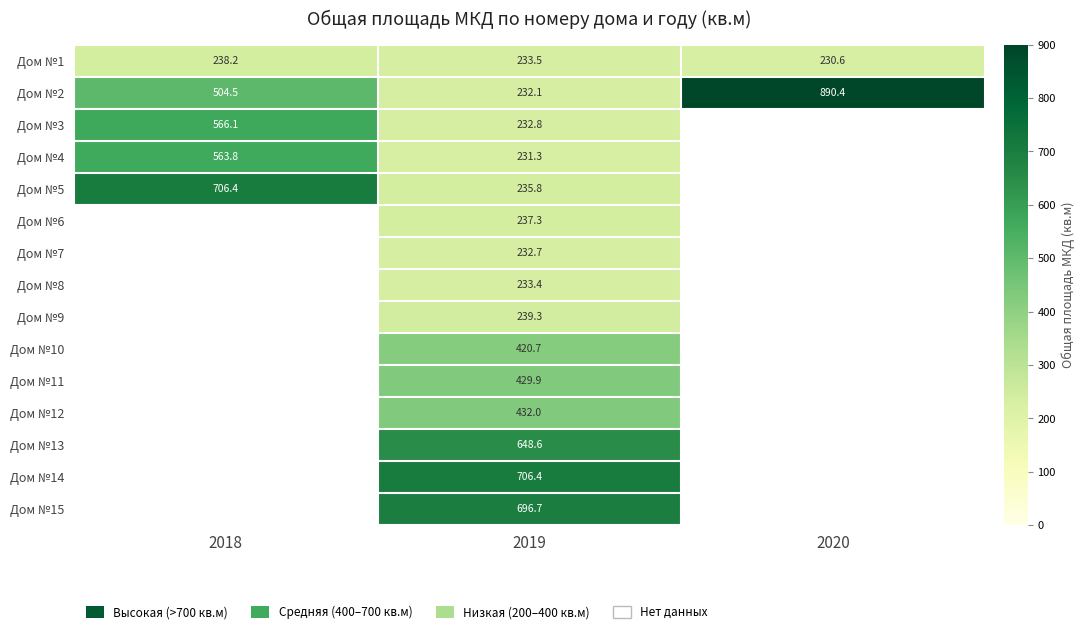

Is it true that Дом №6 equals 338.5 at 2019?

False